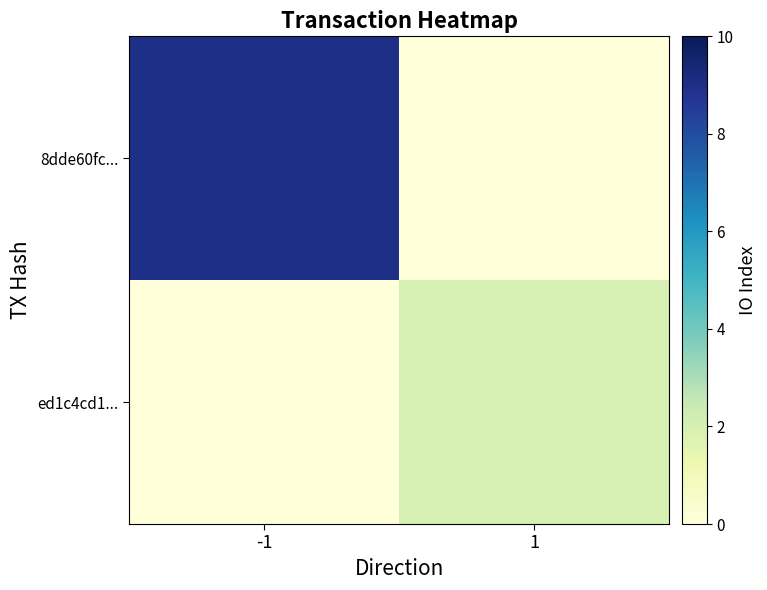

At which category does the chart reach its minimum across all series?

1